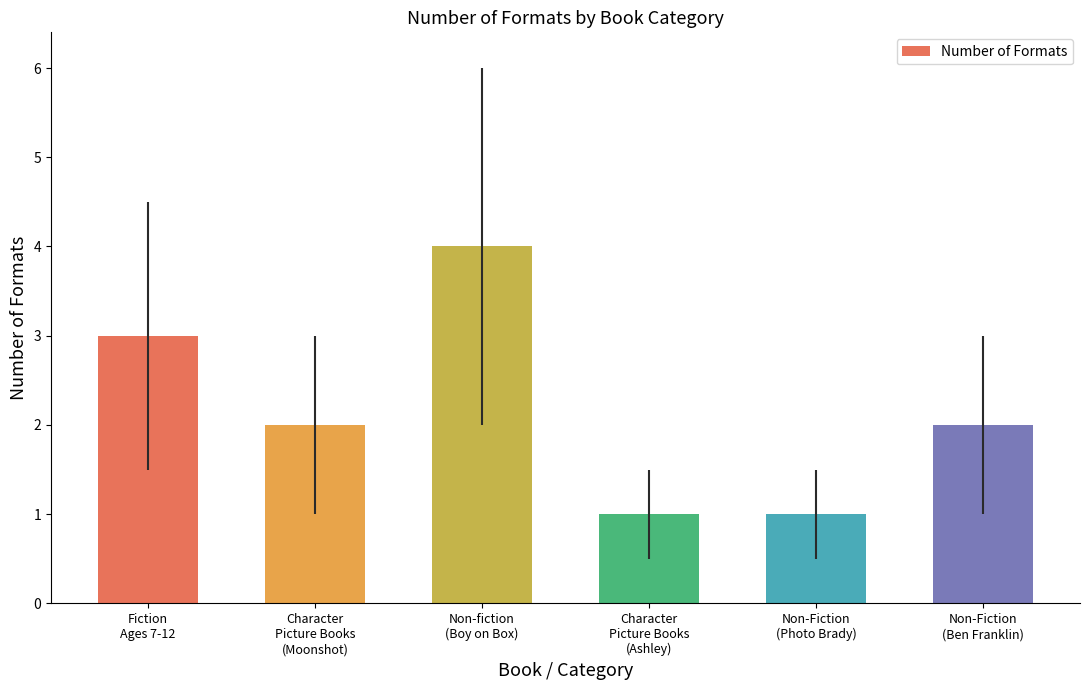

Between Non-fiction
(Boy on Box) and Character
Picture Books
(Moonshot), which is larger?

Non-fiction
(Boy on Box)